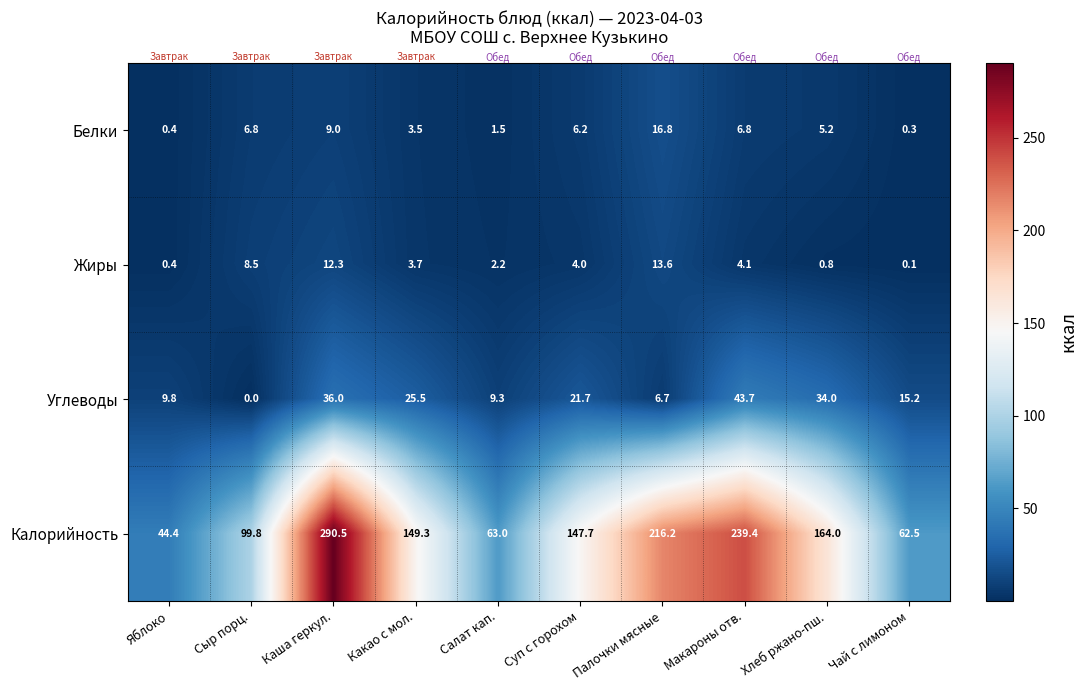

At which category is the sum across all series the highest?

Каша геркул.